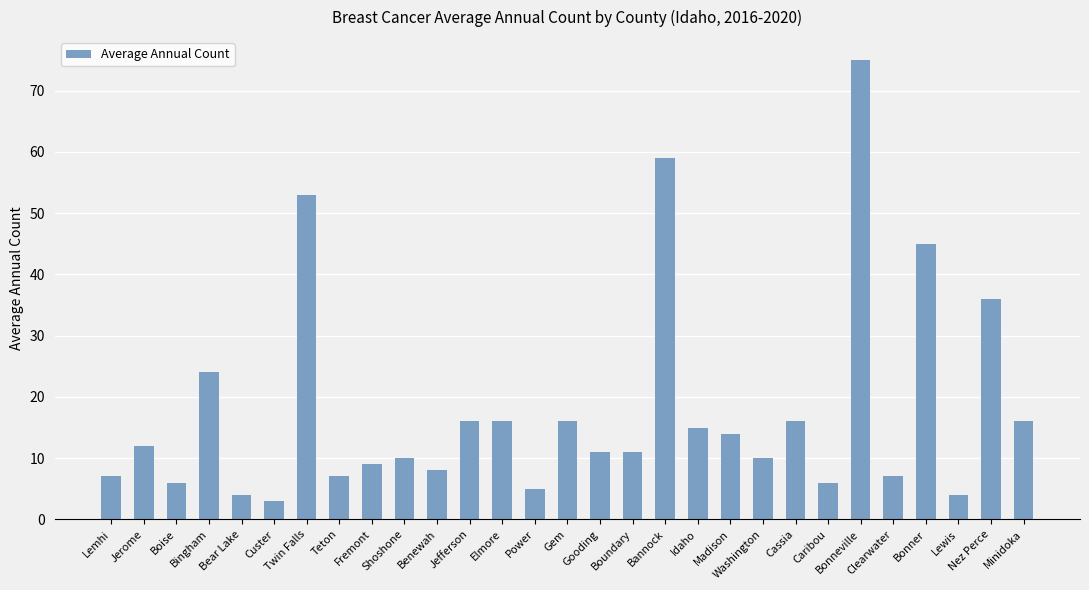

Is it true that the value at Fremont is 13?

False